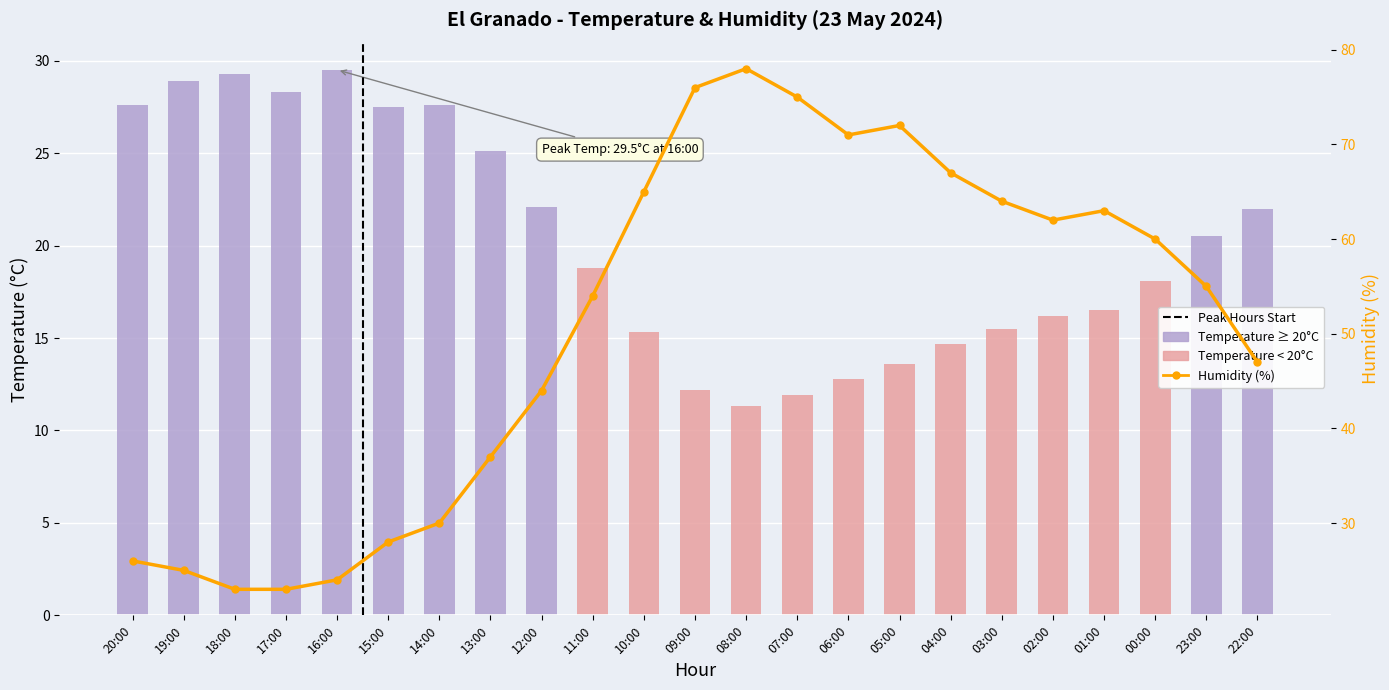

Which category has the lowest value across all series?

08:00